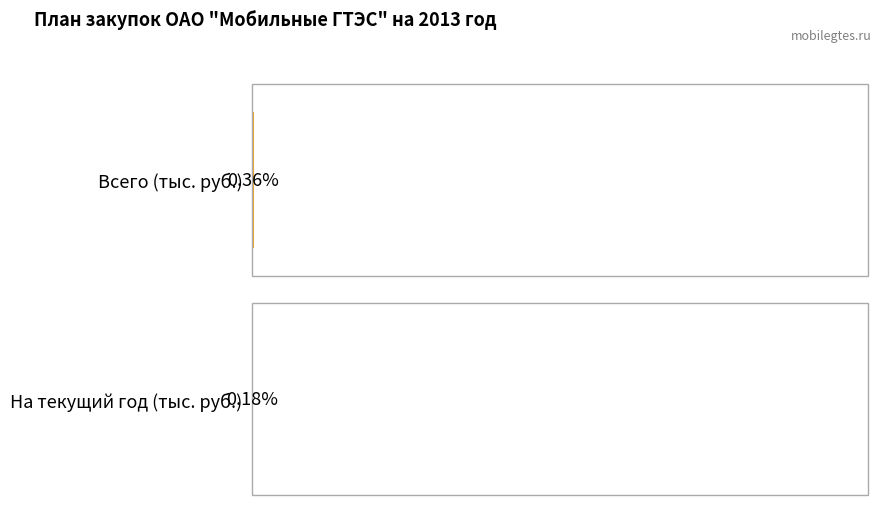

Which series has the largest total across all categories?

Всего